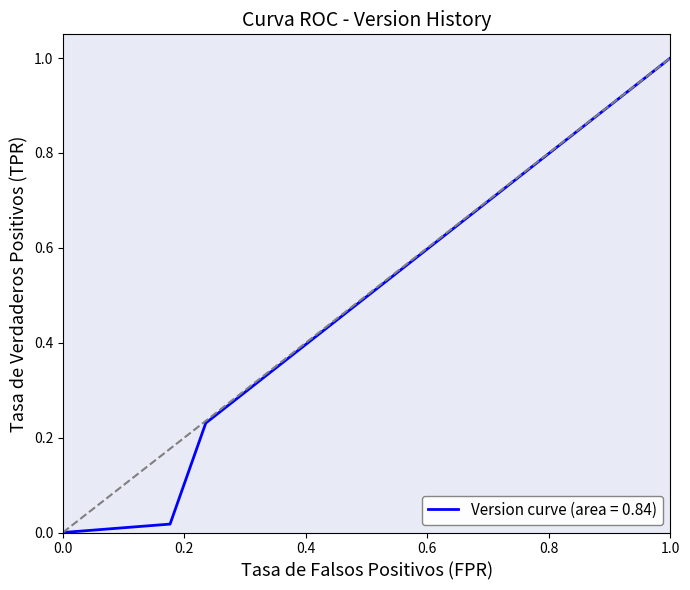

What is the greatest value displayed?

1.0